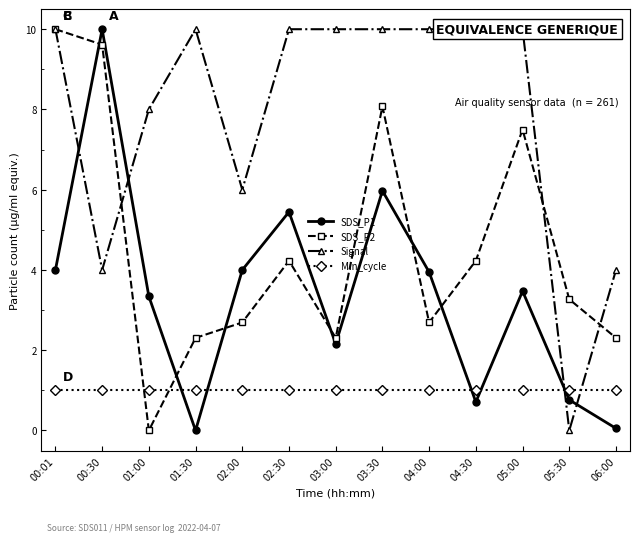

Where do Min_cycle and SDS_P1 first cross each other?

01:00 and 01:30